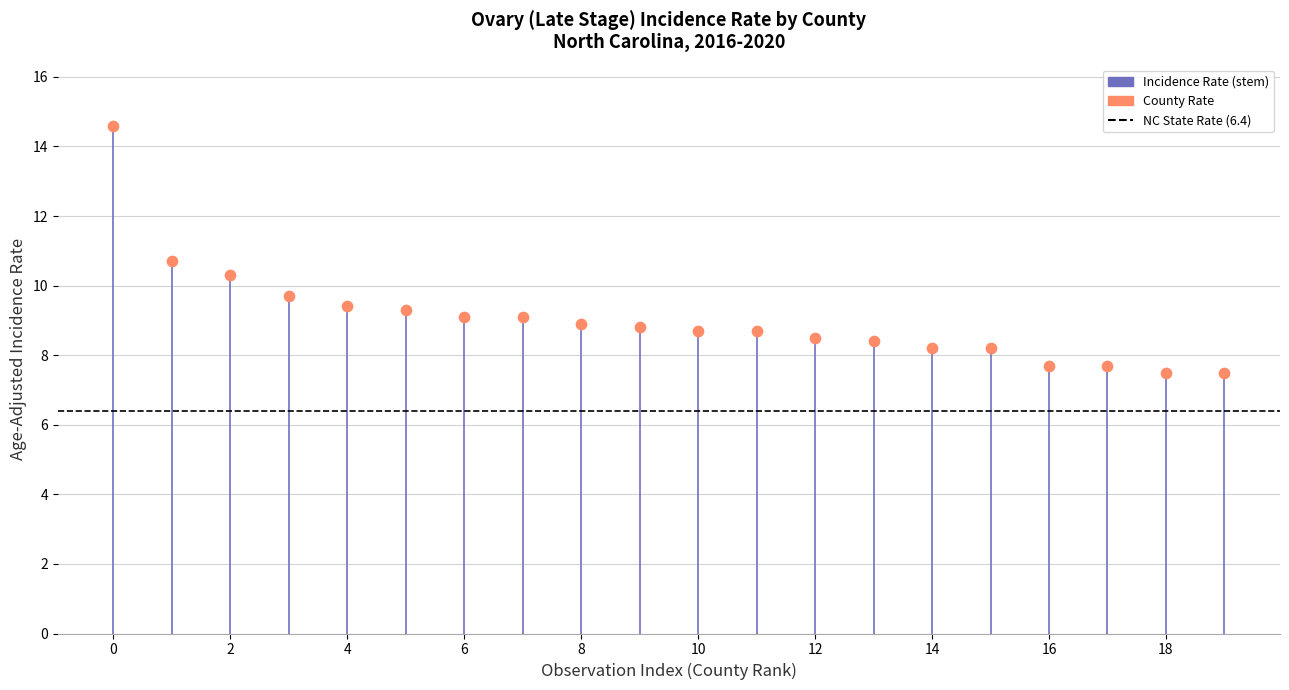

What Y value in the scatter plot is closest to 11?

10.7